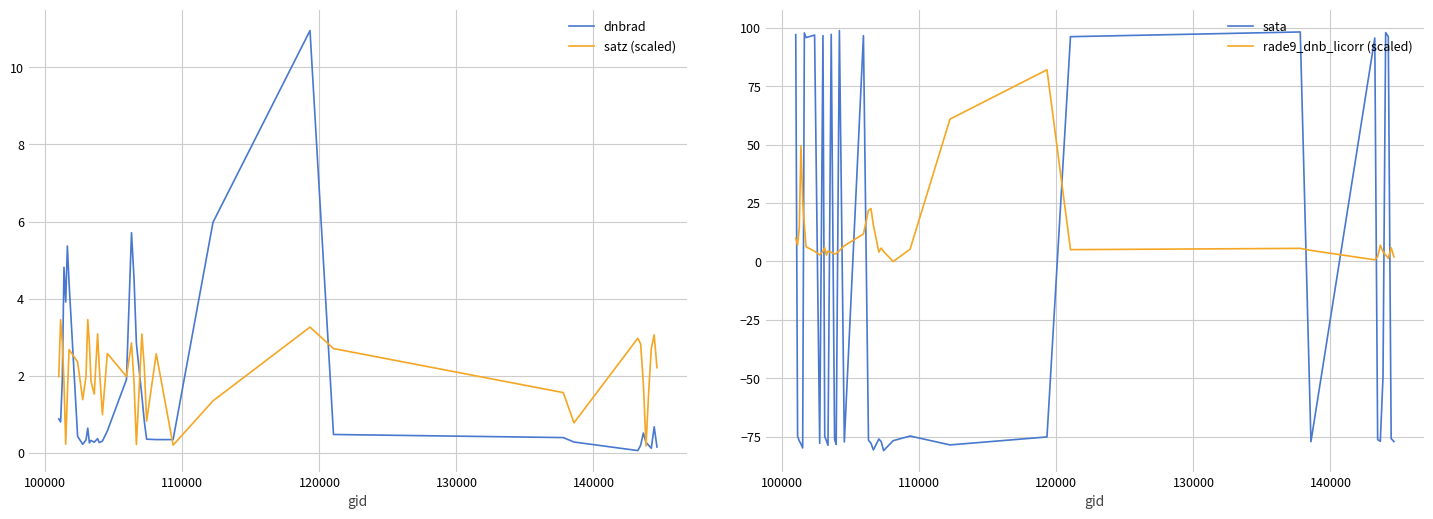

Reading left to right, list all the values displayed in this chart.

dnbrad: 0.9	0.8	1.9	4.8	3.9	5.4	4.4	0.4	0.2	0.3	0.6	0.3	0.3	0.3	0.4	0.3	0.3	0.6	1.9	5.7	4.5	2.8	1.5	0.8	0.4	0.3	0.3	6.0	10.9	0.5	0.4	0.3	0.1	0.2	0.5	0.3	0.2	0.1	0.7	0.2
satz (scaled): 2.0	3.5	2.9	1.9	0.2	1.5	2.7	2.4	1.4	2.0	3.5	2.9	1.9	1.5	3.1	2.3	1.0	2.6	2.0	2.9	1.9	0.2	3.1	2.2	0.8	2.6	0.2	1.4	3.3	2.7	1.6	0.8	3.0	2.8	1.8	0.2	1.6	2.7	3.1	2.2
sata: 97.0	-74.7	-76.7	-78.0	-79.8	97.7	95.7	96.8	-77.8	96.6	-74.8	-76.6	-78.6	97.1	-76.0	-78.2	98.7	-77.2	96.6	-76.5	-77.7	-80.6	-75.9	-77.0	-80.9	-76.6	-74.6	-78.4	-75.0	96.1	98.1	-77.1	95.6	-76.2	-76.9	-49.4	97.9	96.2	-75.7	-77.0
rade9_dnb_licorr (scaled): 9.9	7.0	14.2	49.5	26.2	15.6	6.3	4.4	2.8	4.4	5.9	2.7	4.4	3.9	3.2	3.4	4.6	6.7	11.7	21.8	22.6	15.6	4.0	5.7	4.3	-0.0	5.2	60.9	82.0	5.1	5.6	4.7	0.7	2.1	7.0	4.1	2.8	1.3	5.9	1.9